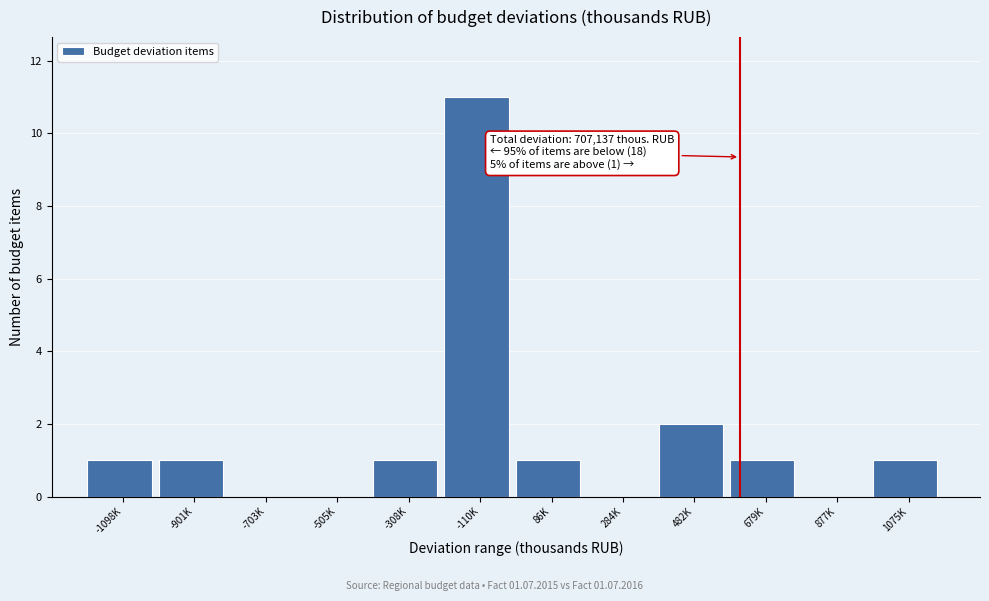

Reading left to right, what are all the values shown in this chart?

-1098K=1	-901K=1	-703K=0	-505K=0	-308K=1	-110K=11	86K=1	284K=0	482K=2	679K=1	877K=0	1075K=1